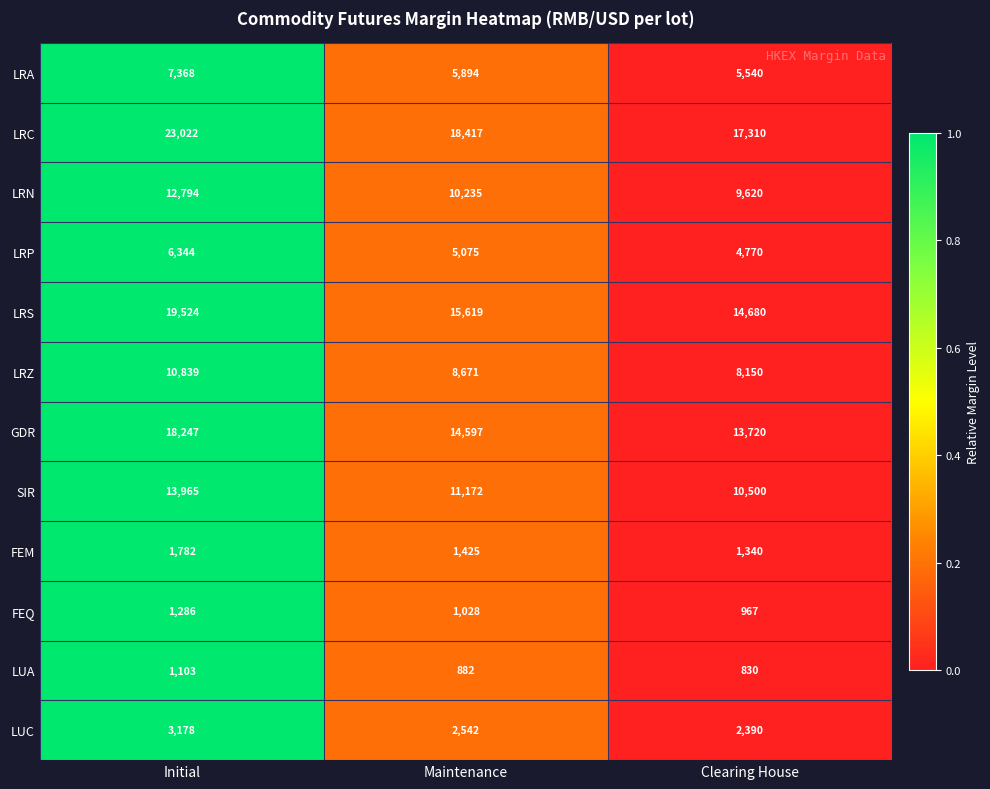

What is the difference between the LUC values at Initial and Maintenance?

636